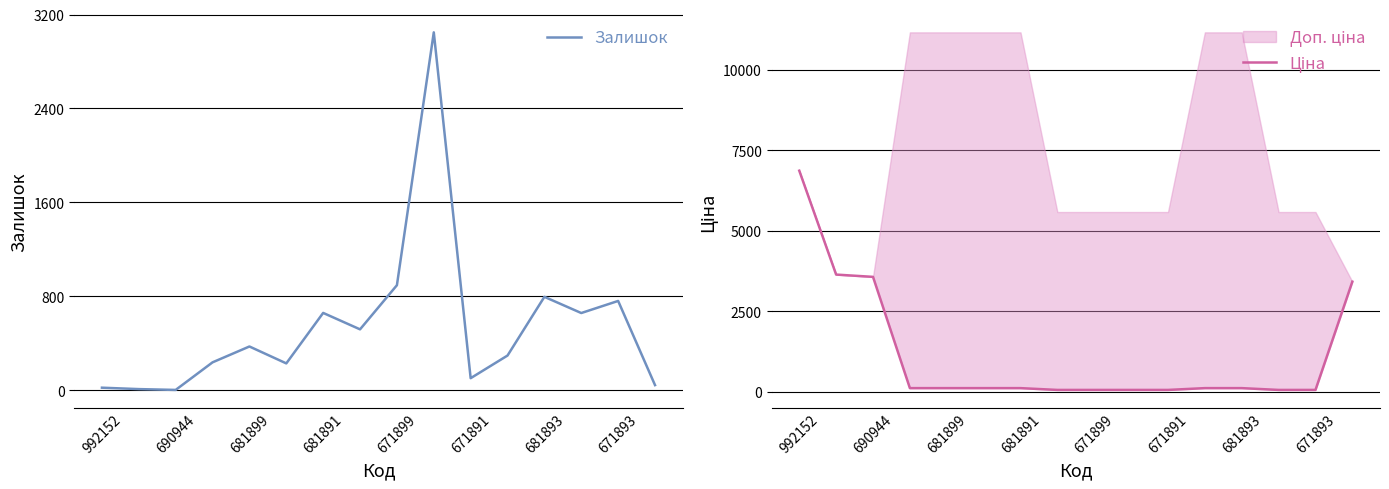

Is it true that Залишок equals 658 at 681891?

True